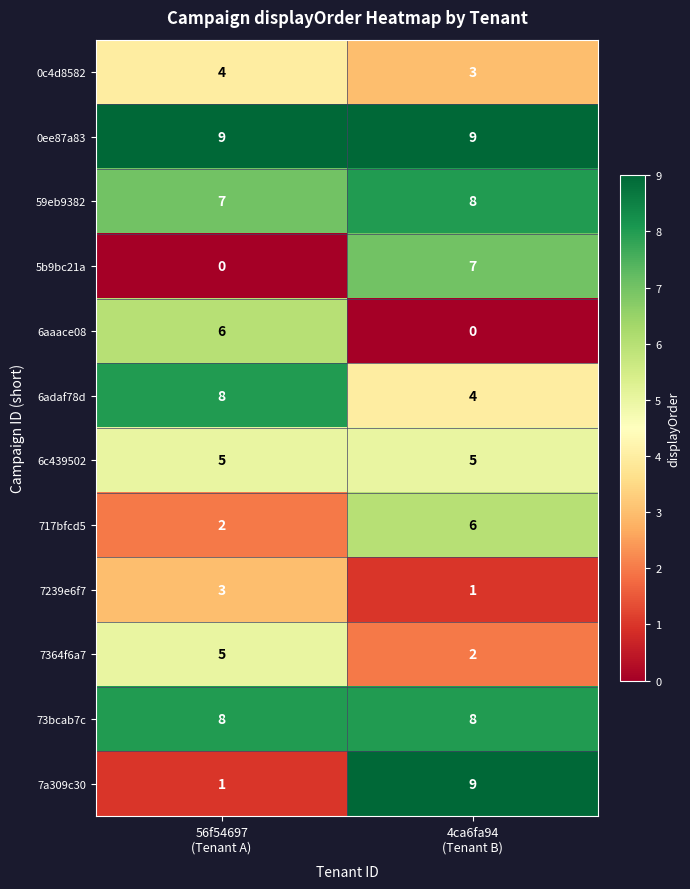

What is the total value across all series at 56f54697
(Tenant A)?

58